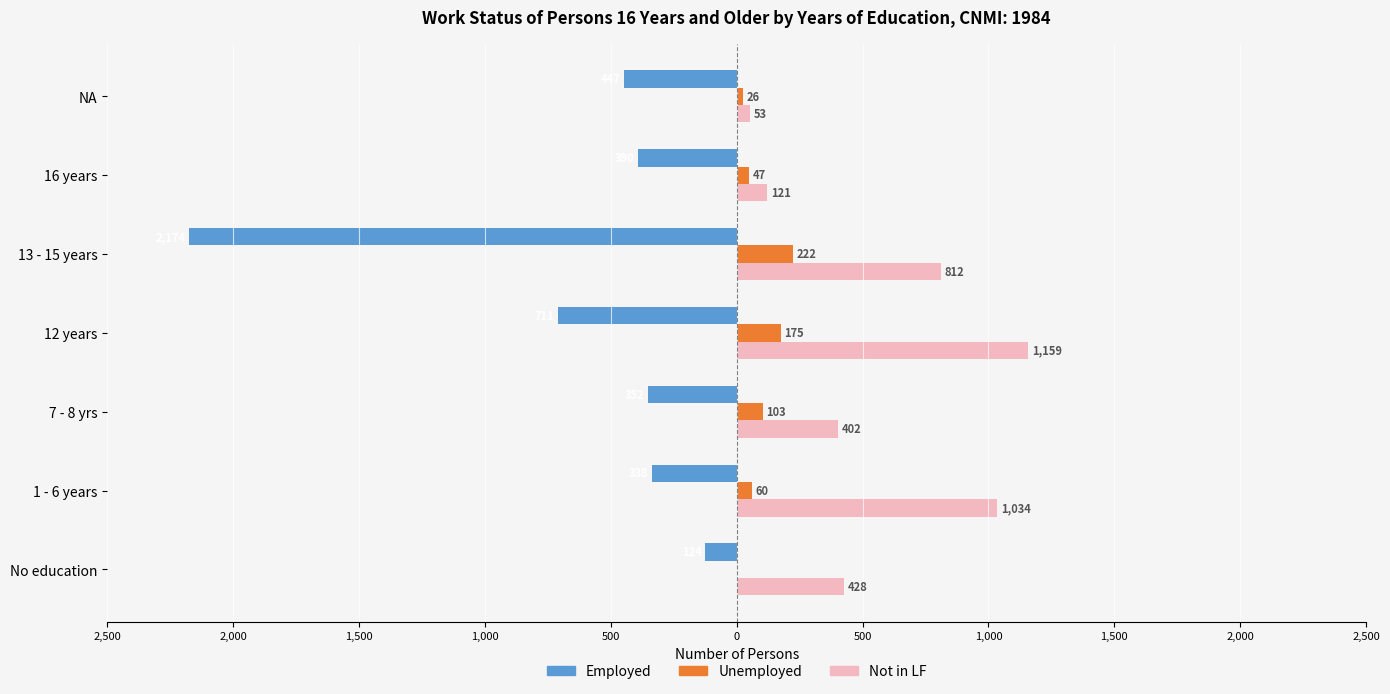

Reading left to right, list all the values displayed in this chart.

Employed: -124	-338	-352	-711	-2174	-390	-447
Not in LF: 428	1034	402	1159	812	121	53
Unemployed: 0	60	103	175	222	47	26